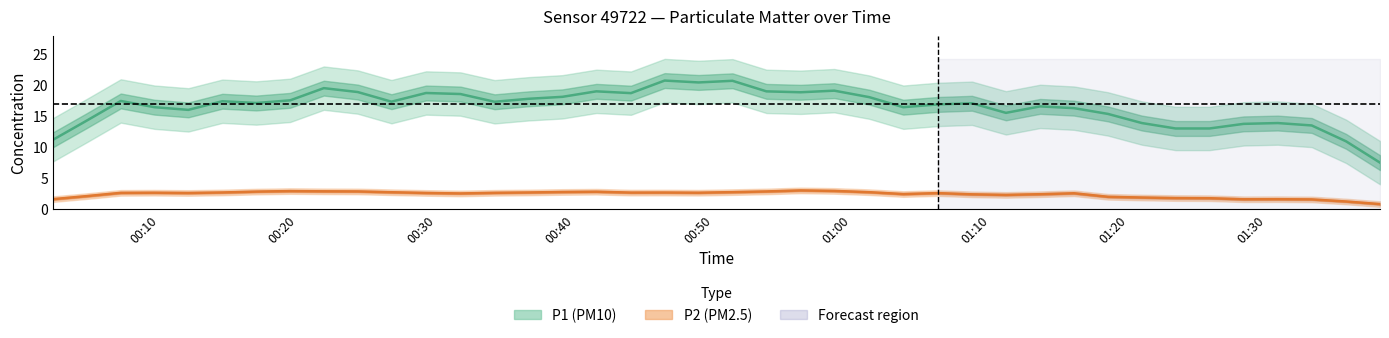

How many data points in P1 are less than 17?

20